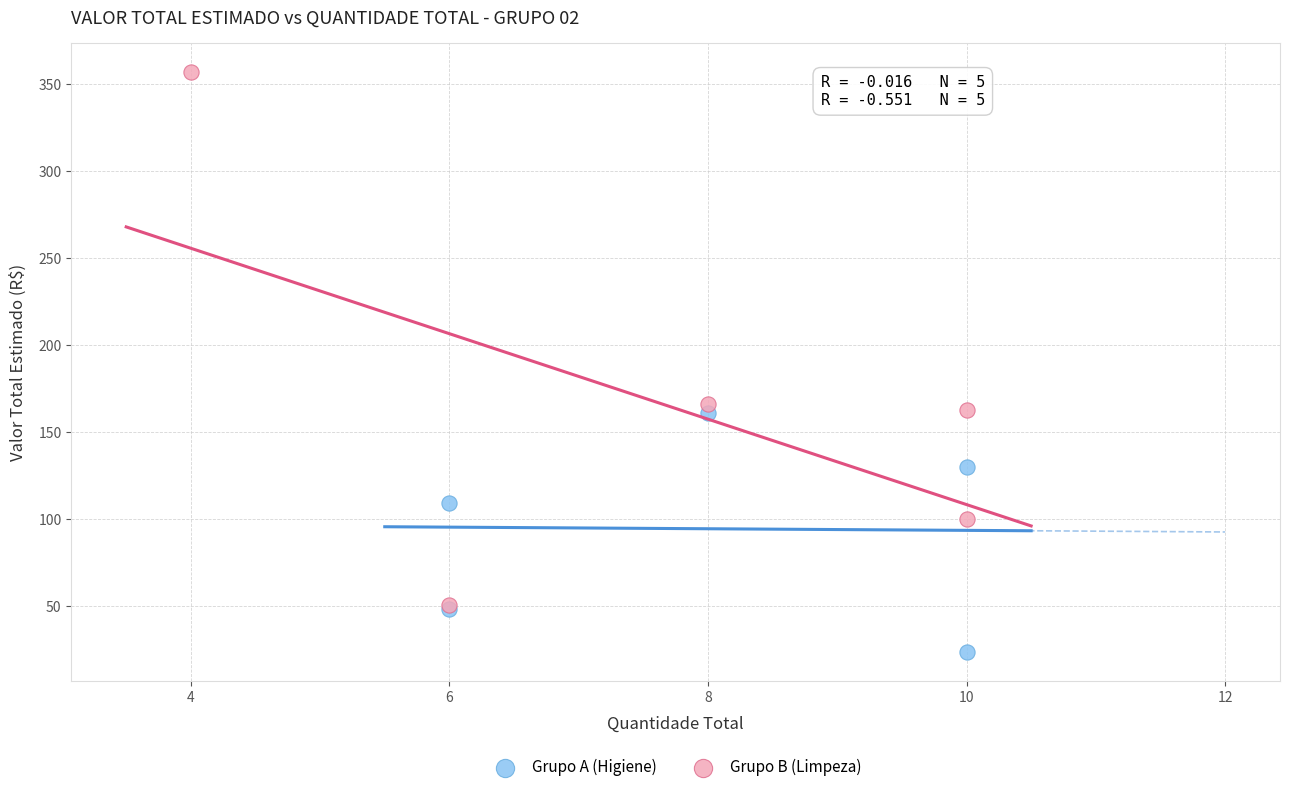

Which series reaches the minimum Y coordinate?

Grupo A (Higiene)